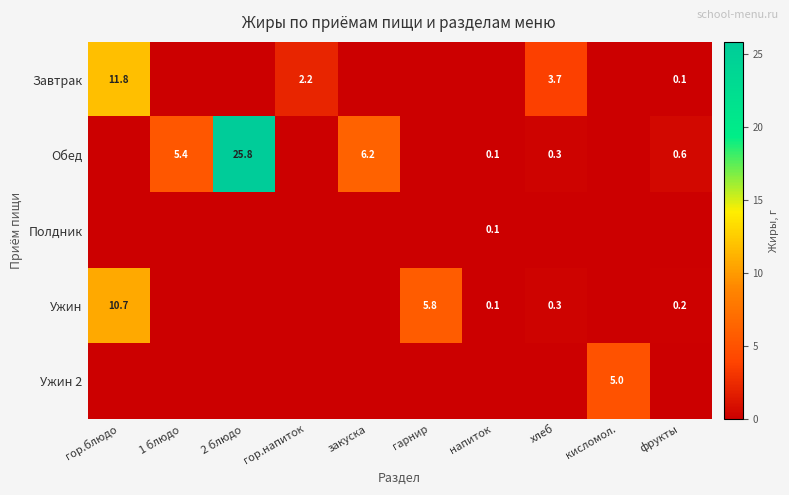

The Обед series shows 36.6 at 2 блюдо. True or false?

False